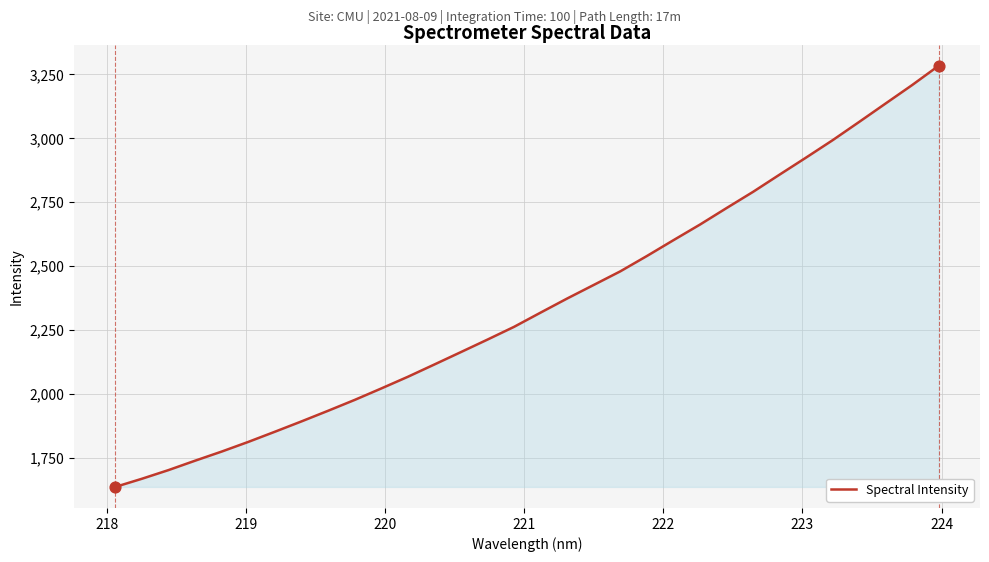

What is the difference between the maximum and minimum values?

1648.7